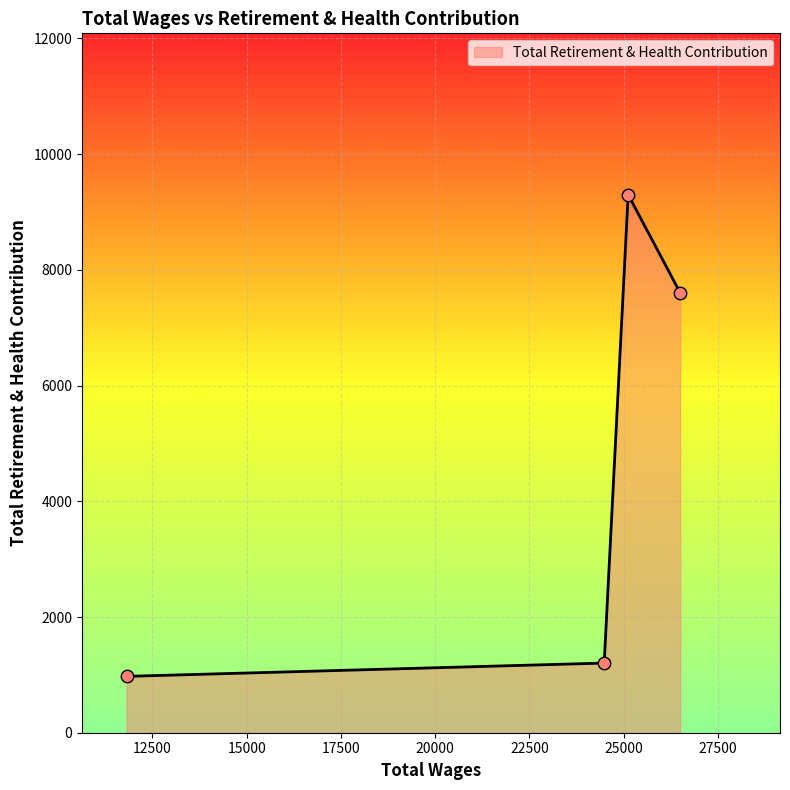

What is the difference between the maximum and minimum values?

8324